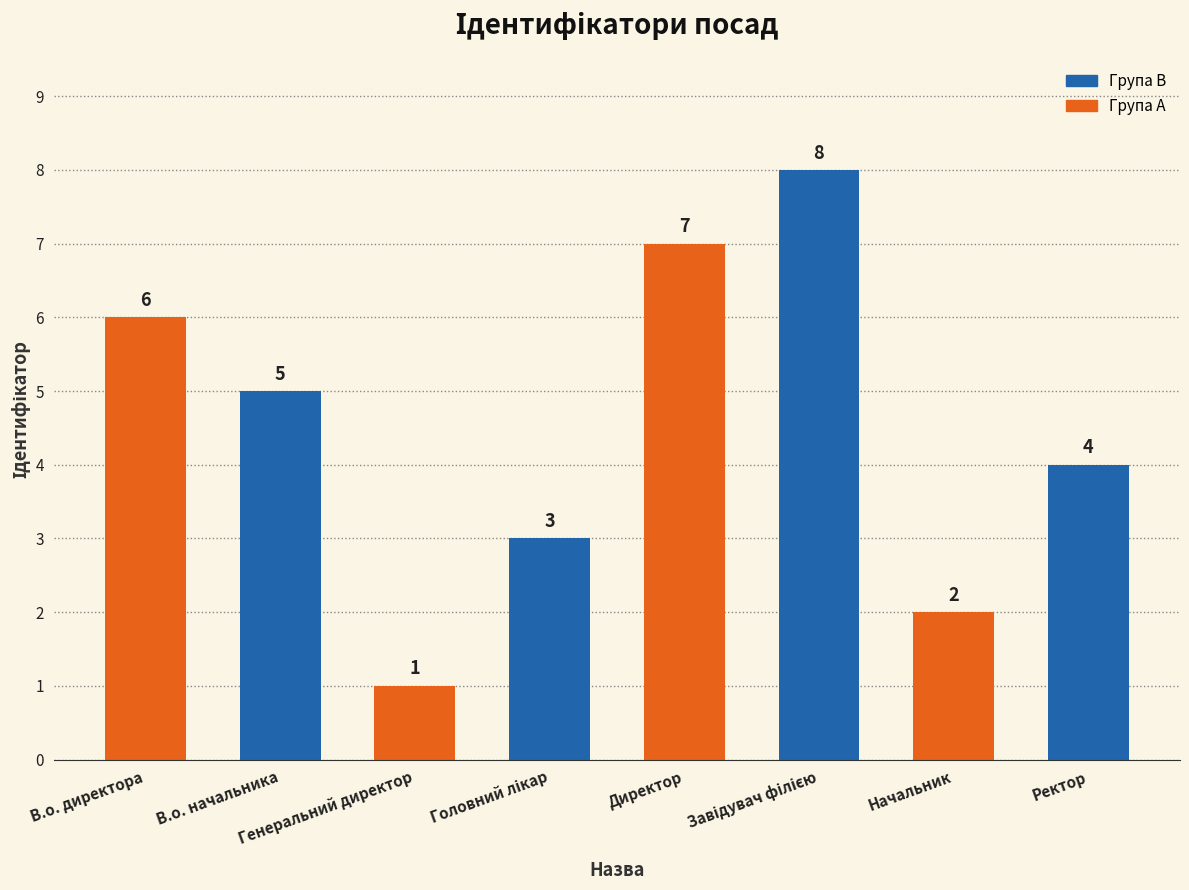

Count the number of data series in this chart.

1